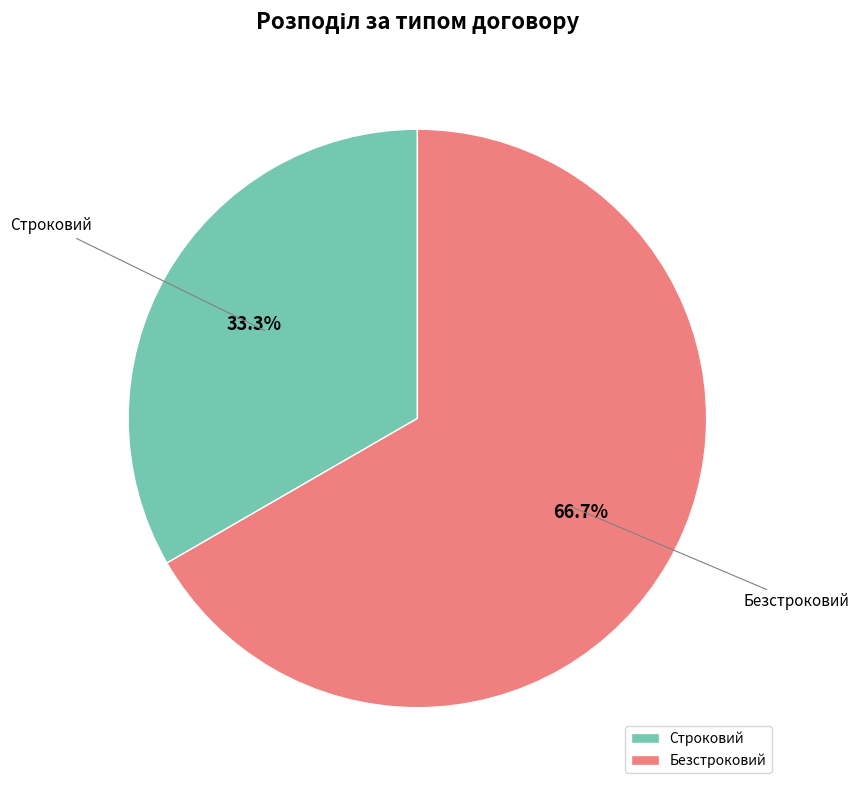

Between Строковий and Безстроковий, which is larger?

Безстроковий